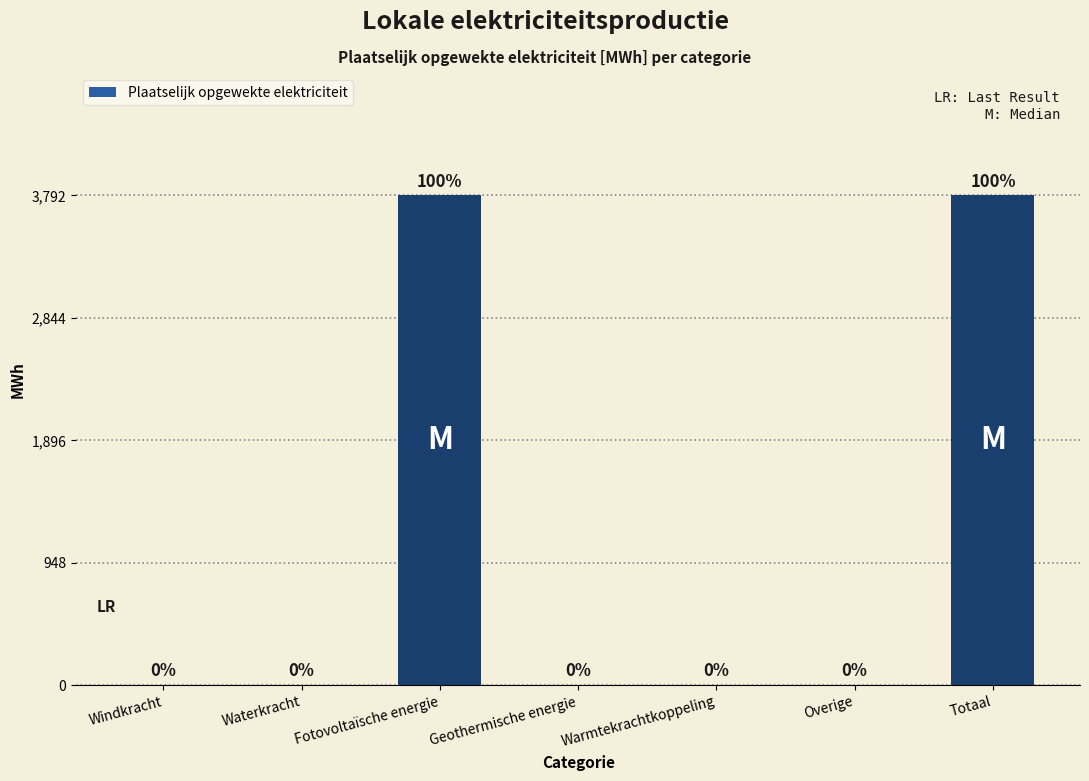

The value at Overige is 0.0. True or false?

True